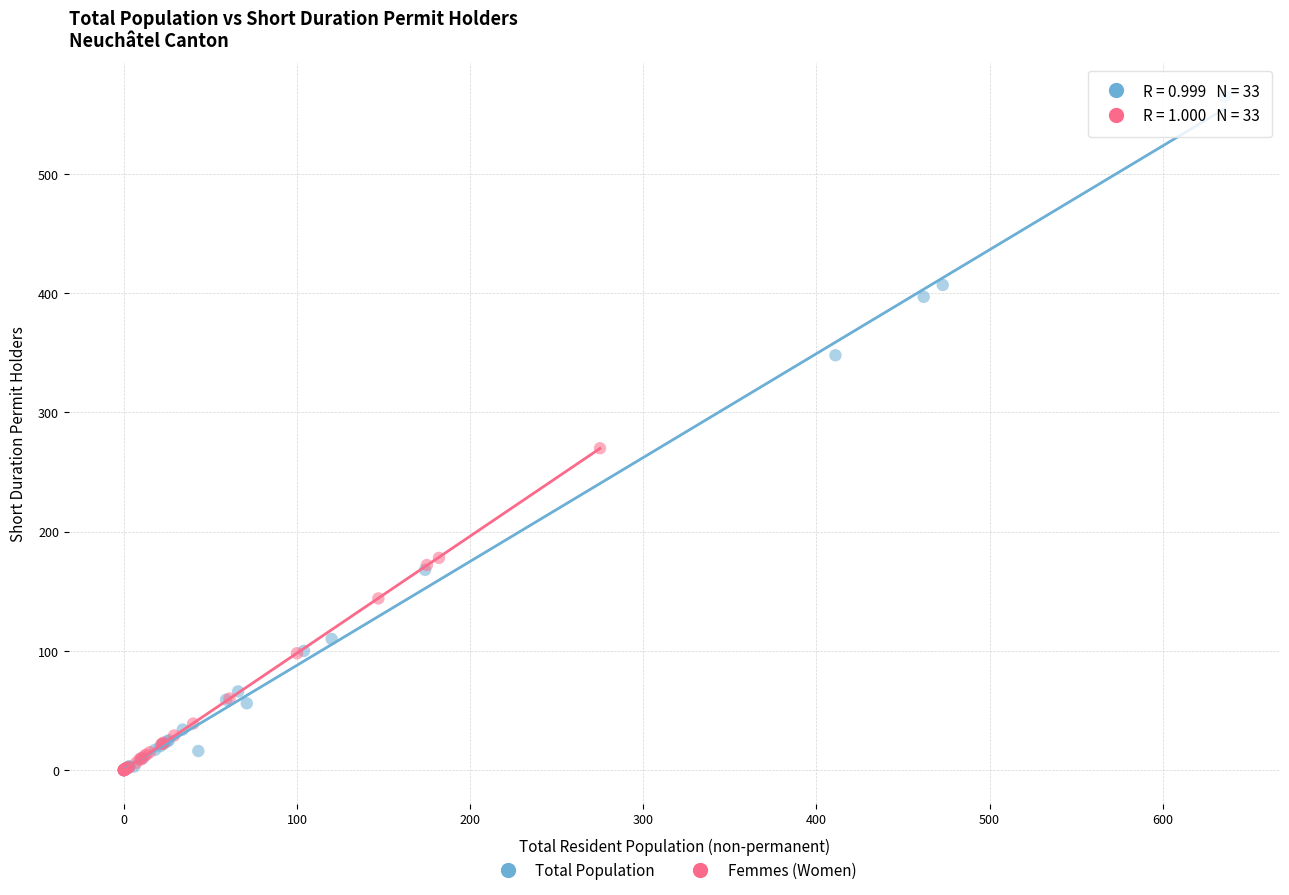

Which series reaches the maximum Y coordinate?

Total Population